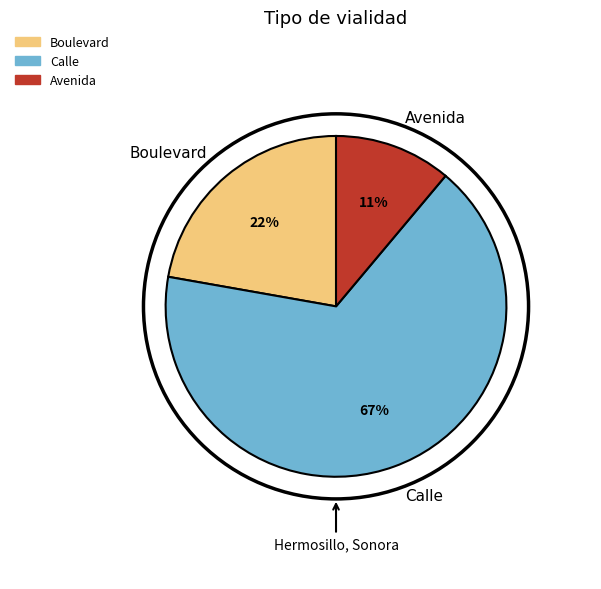

Is the sum of Boulevard and Calle greater than half?

Yes